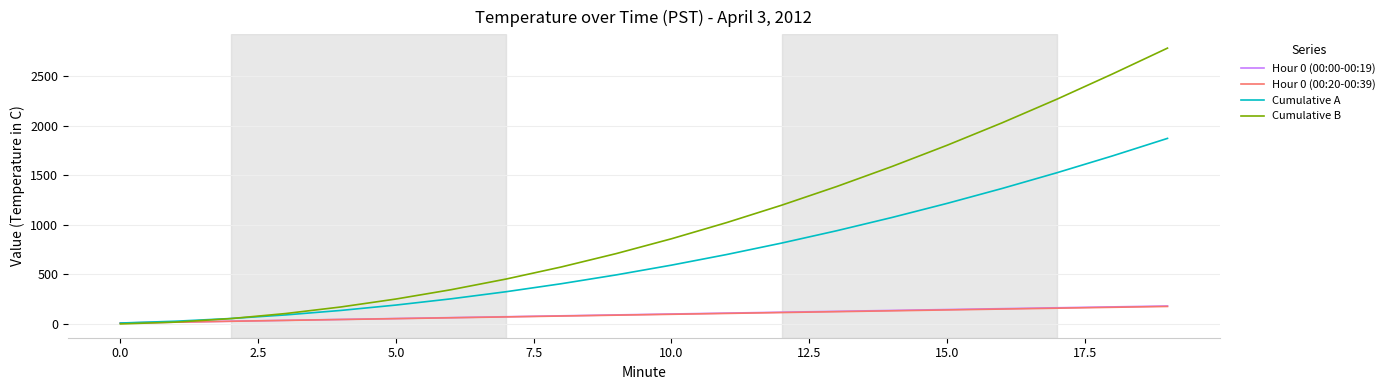

Which series has the largest range (max minus min)?

Cumulative B